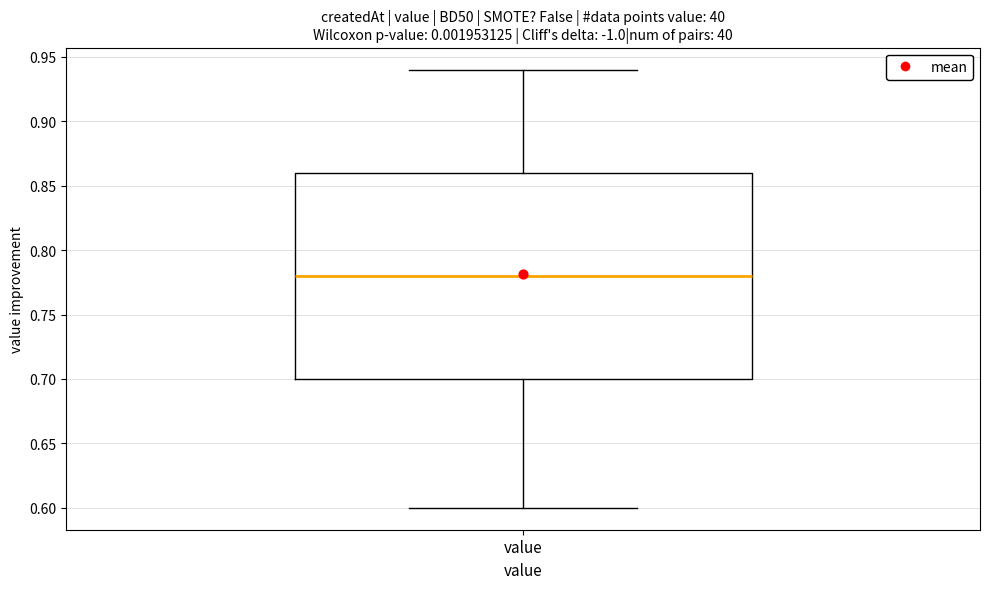

Transcribe this box plot: give where the median line is, the range the box spans, and where the two whiskers end, as read against the y-axis. The values are not printed on the chart, so give them approximately, as read against the axis.

median 0.78, box 0.70 to 0.86, whiskers 0.60 to 0.94